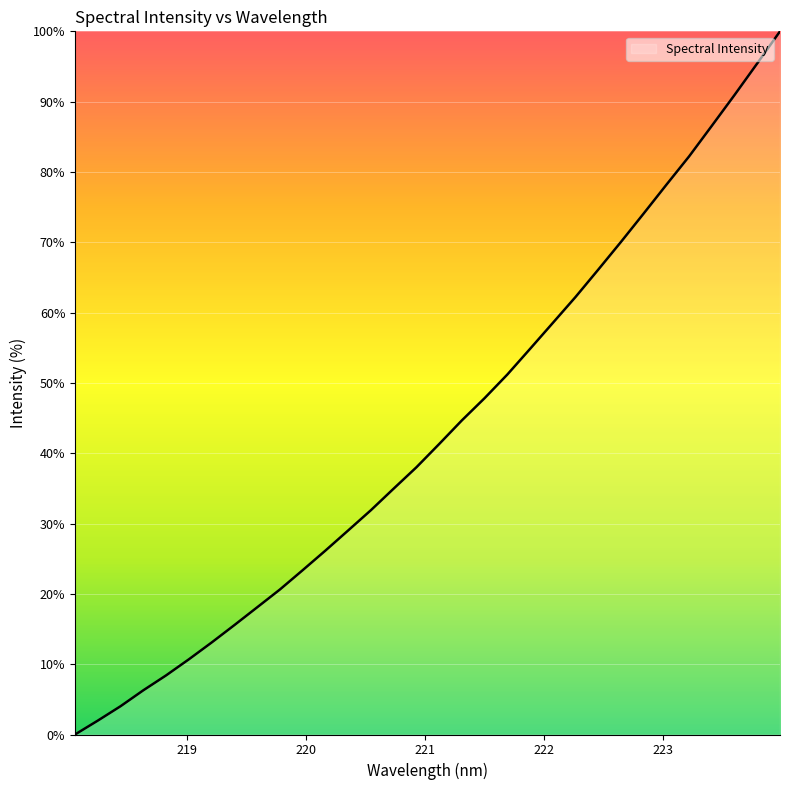

What is the maximum value shown in the chart?

100.0